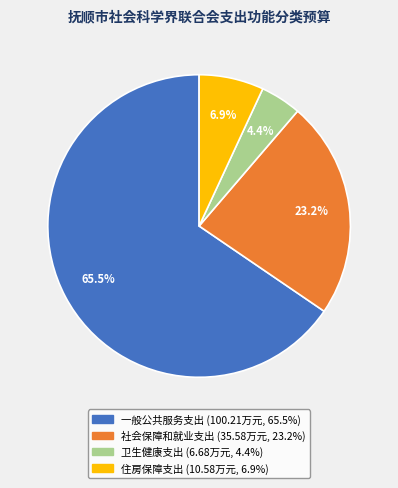

Which slice is the smallest?

卫生健康支出